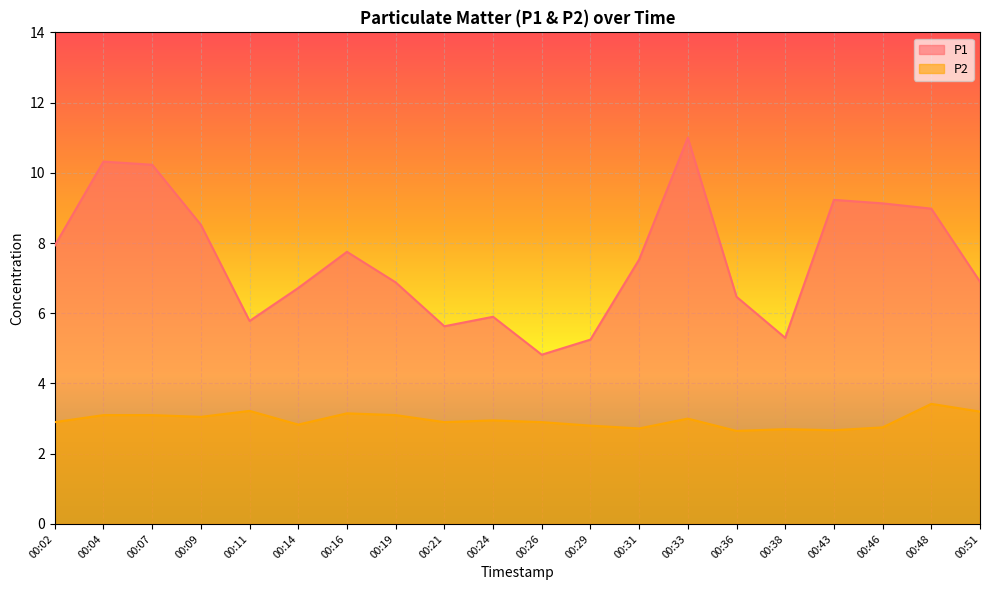

What is the minimum value for P1?

4.8